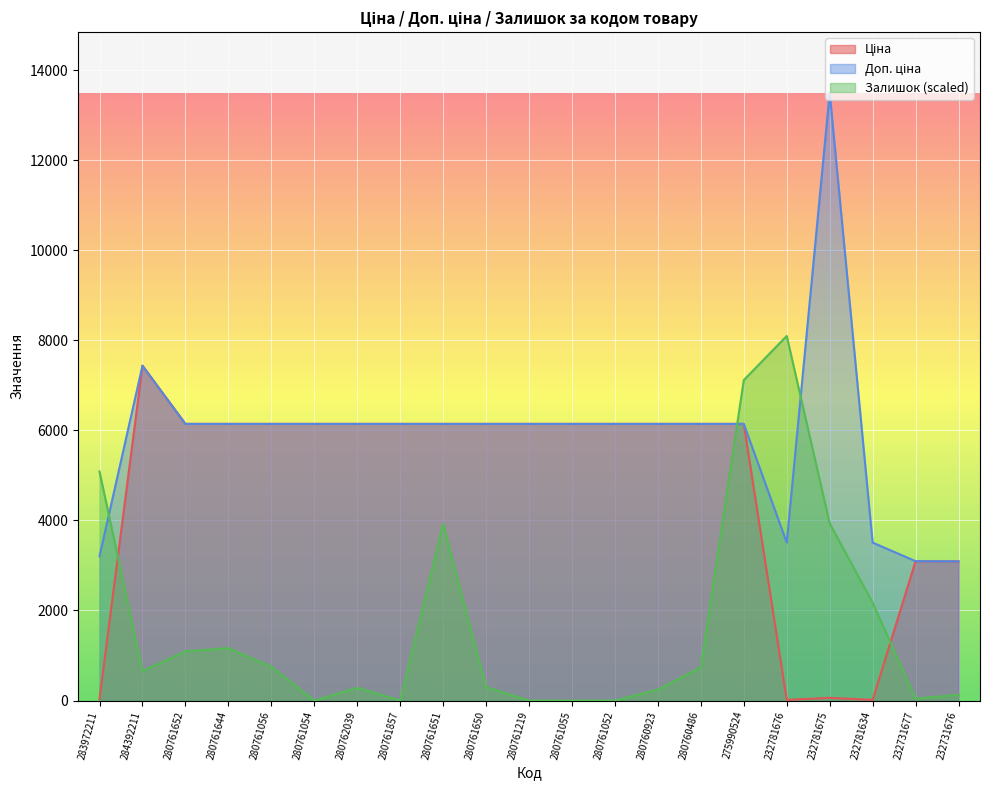

What is the difference between the maximum and minimum values in the Доп. ціна series?

10402.2